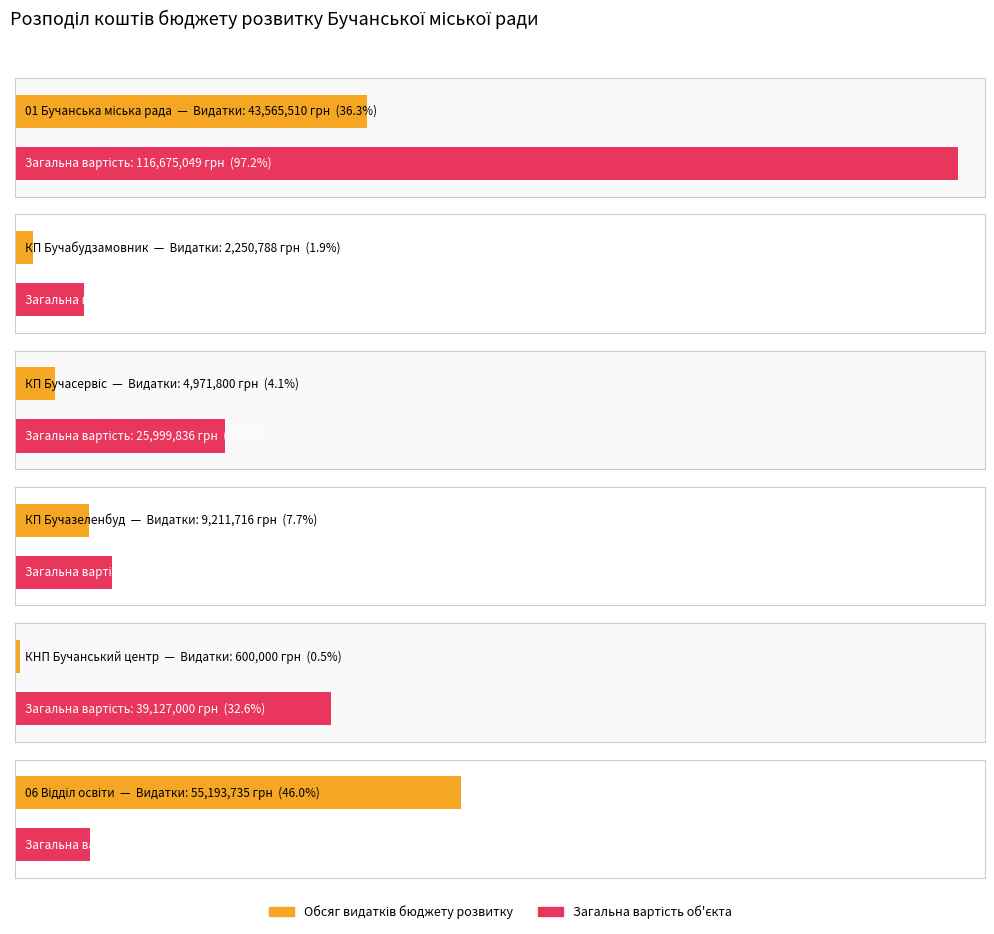

What is the sum of the Загальна вартість об'єкта values at 06 Відділ освіти and КНП Бучанський центр?

48427000